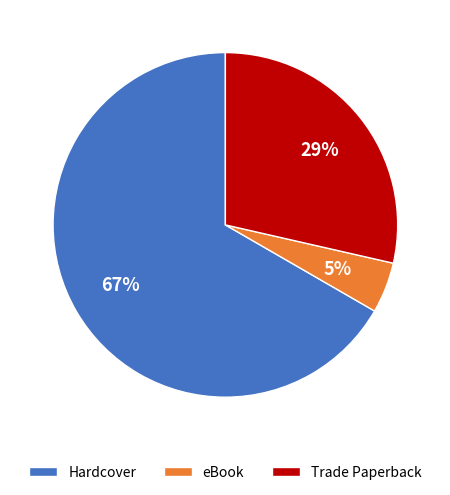

Rank the categories by value from highest to lowest.

Hardcover, Trade Paperback, eBook